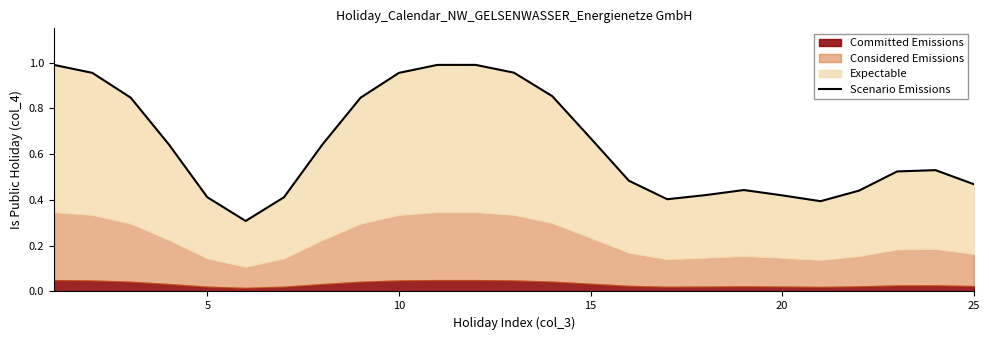

What is the sum of all values?

16.0